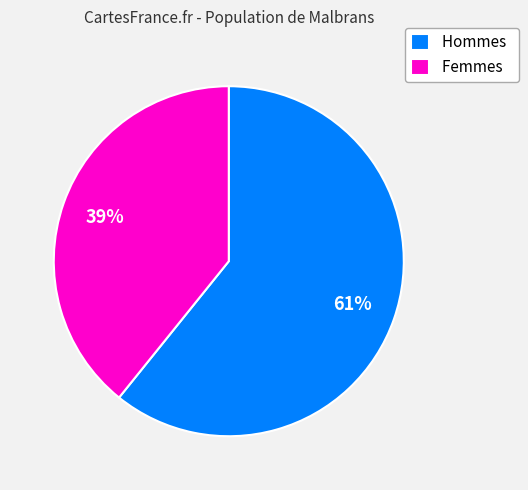

Count the number of slices in the pie.

2